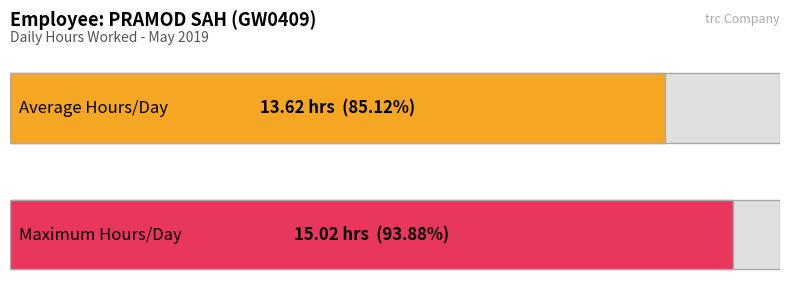

How many series are shown in this chart?

1